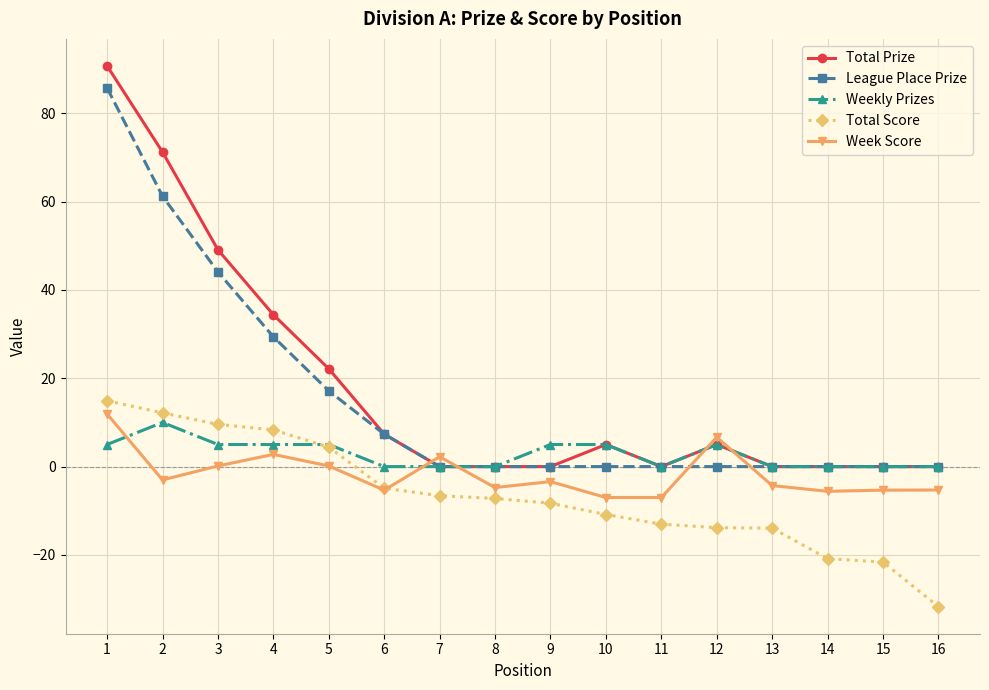

After their last crossing, which series has the higher values: Week Score or League Place Prize?

League Place Prize